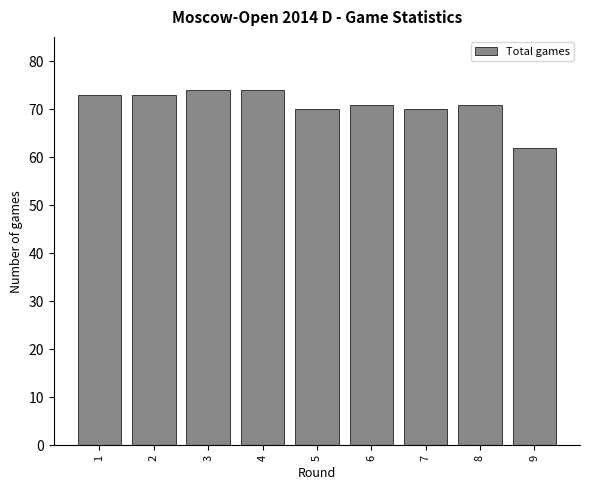

Reading left to right, what are all the values shown in this chart?

73	73	74	74	70	71	70	71	62